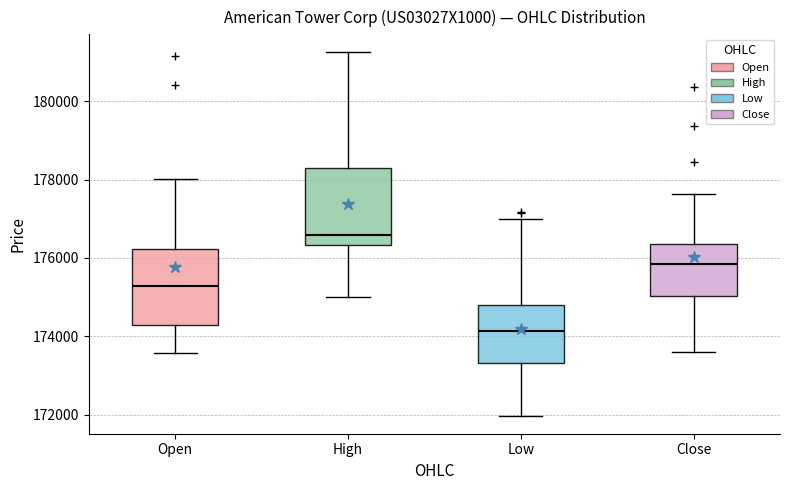

Which box's median line is the highest?

High